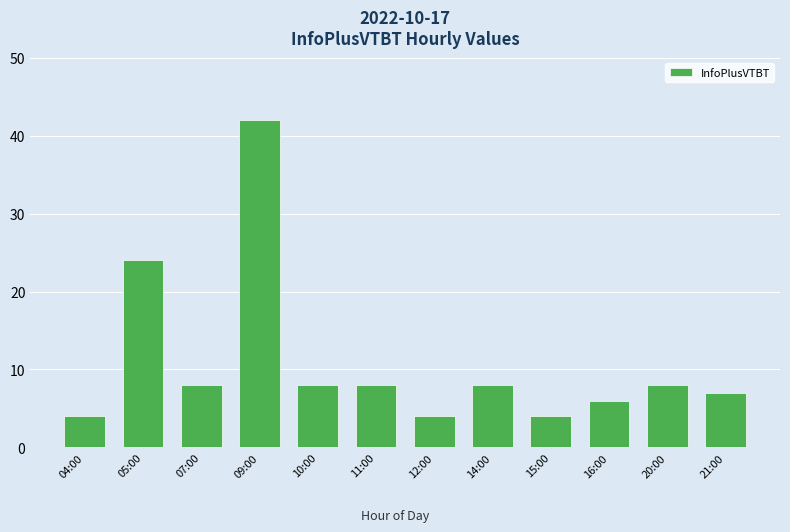

Which has a higher value, 05:00 or 12:00?

05:00